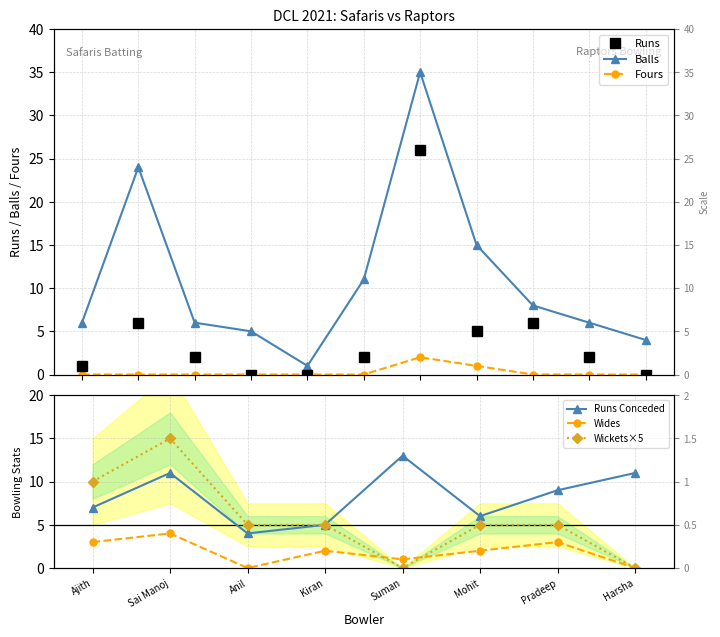

True or false: Runs and Balls cross at least once.

False